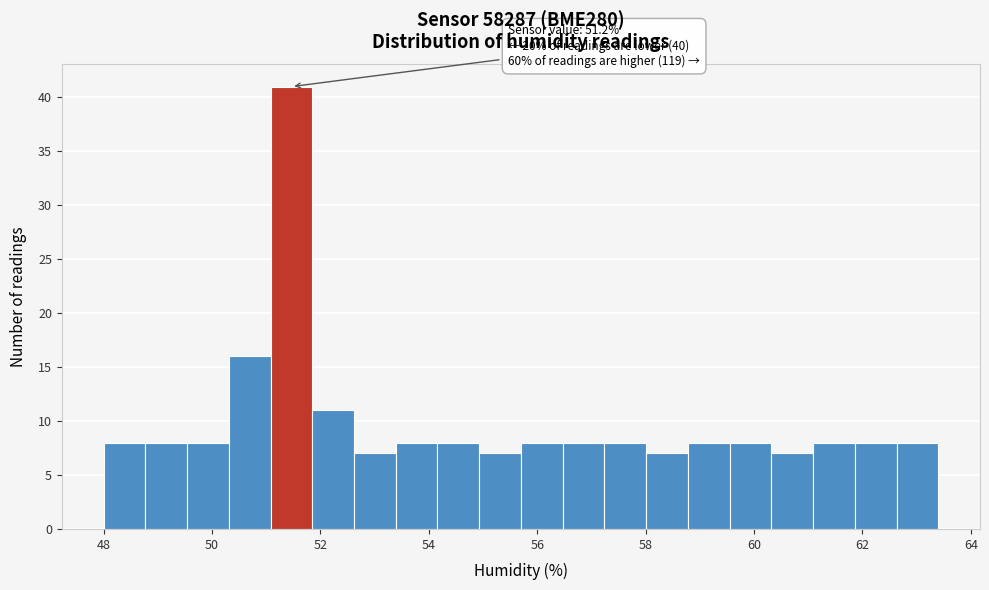

Around what value on the x-axis is the tallest bar? Give the approximate position of its centre, as read against the axis.

51.4